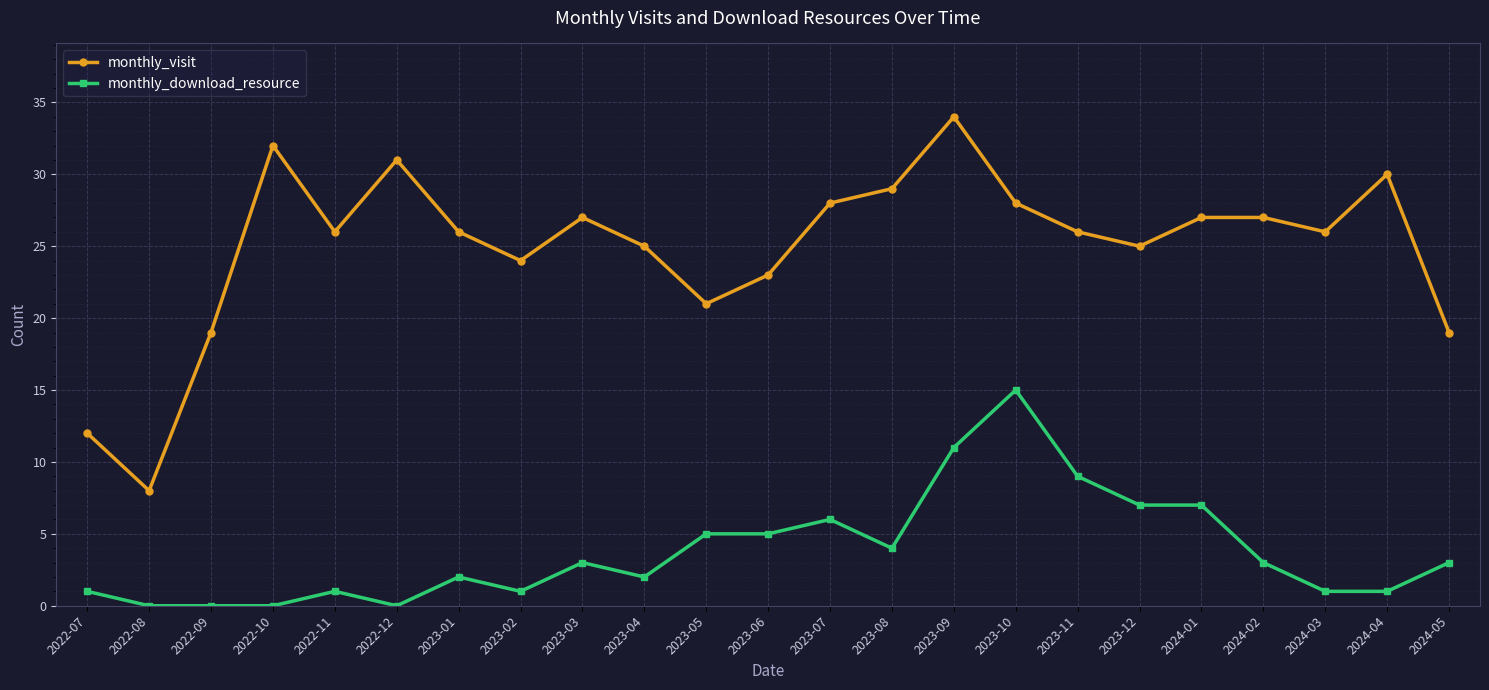

Rank the series at 2023-12 from lowest to highest value.

monthly_download_resource, monthly_visit